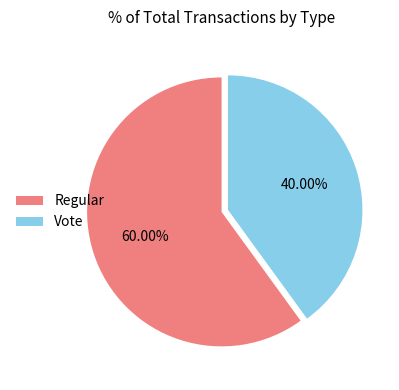

Rank the categories by value from highest to lowest.

Regular, Vote